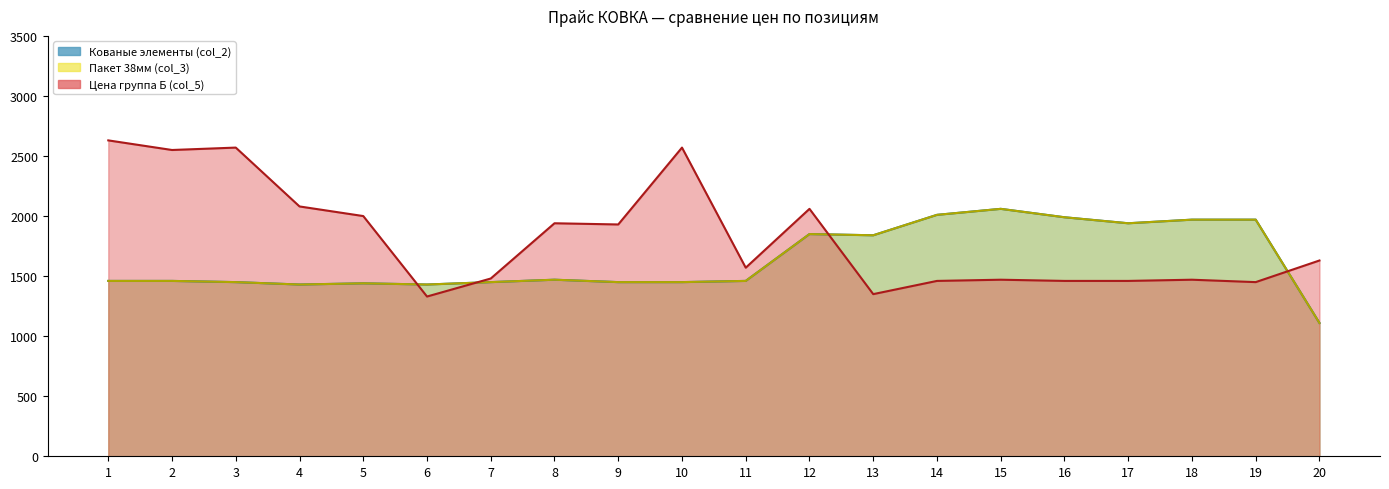

At 14, list the series in order from smallest to largest.

Цена группа Б (col_5), Кованые элементы (col_2), Пакет 38мм (col_3)